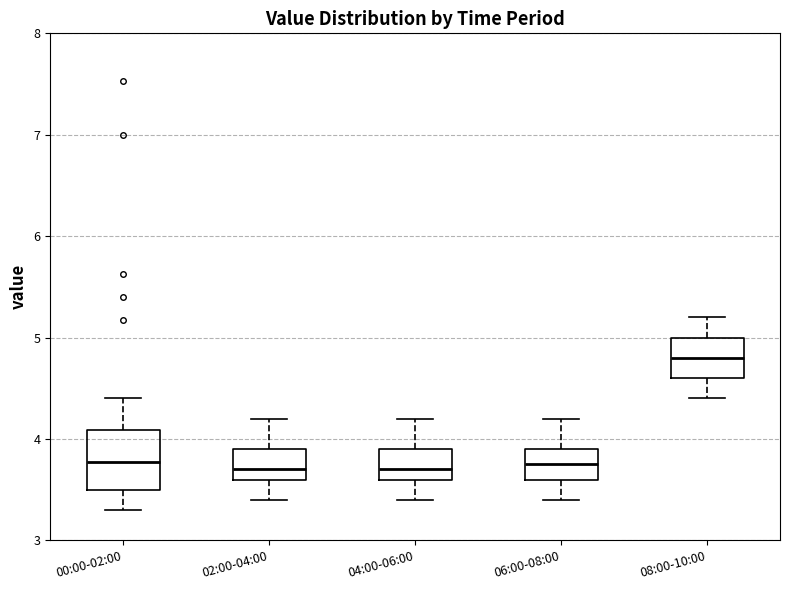

Comparing the boxes themselves (not the whiskers), which one is the tallest?

00:00-02:00